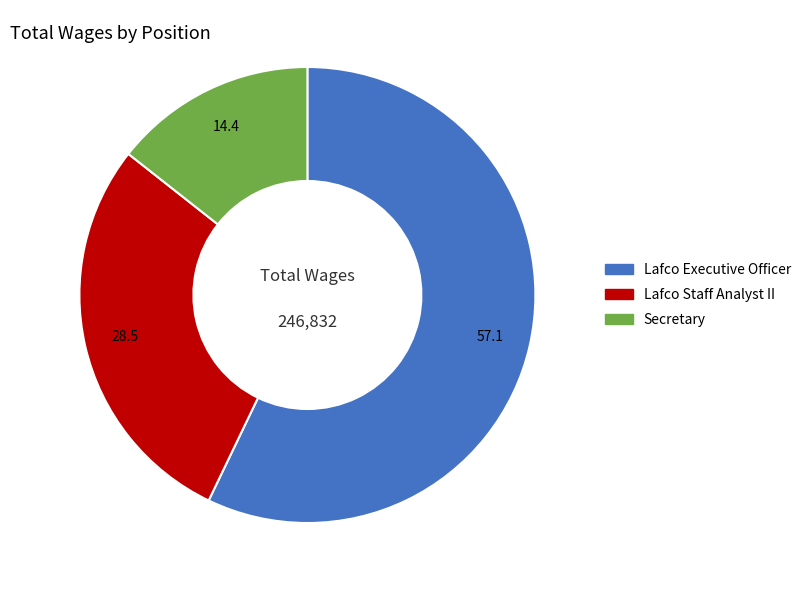

What is the smallest slice in the pie chart?

Secretary